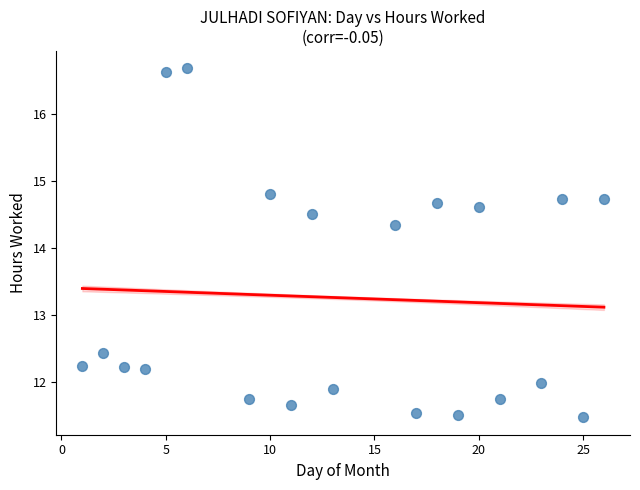

What Y value in the scatter plot is closest to 14?

14.3